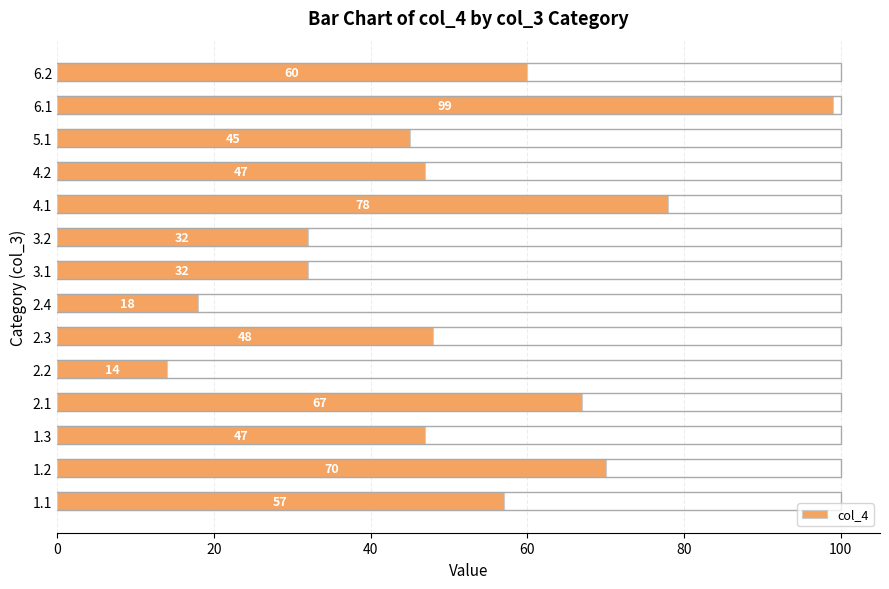

What is the minimum value shown in the chart?

14